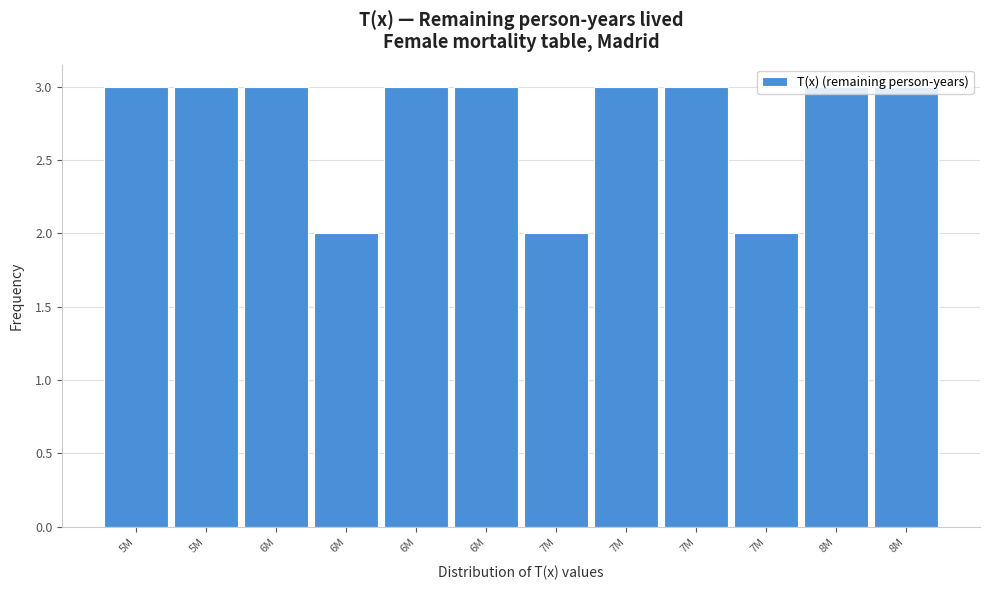

Are the bars horizontal?

No